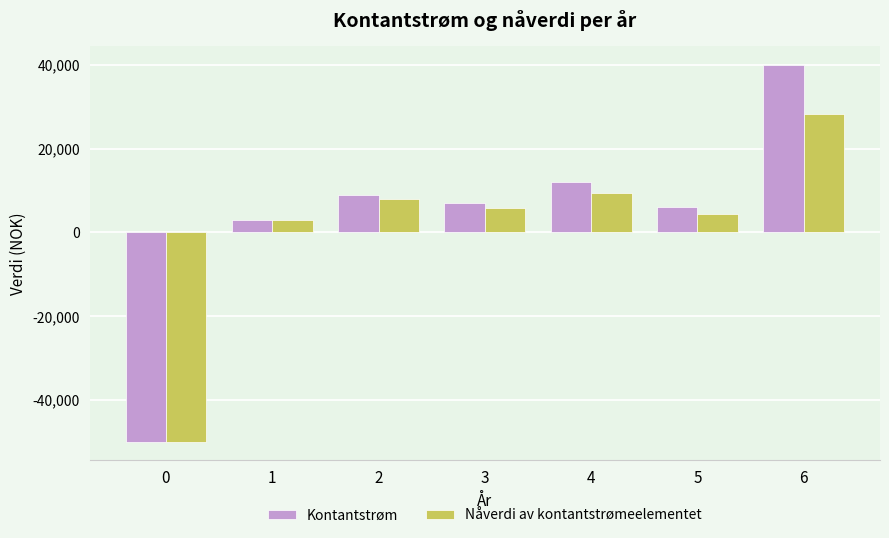

How many values in Kontantstrøm are above zero?

6